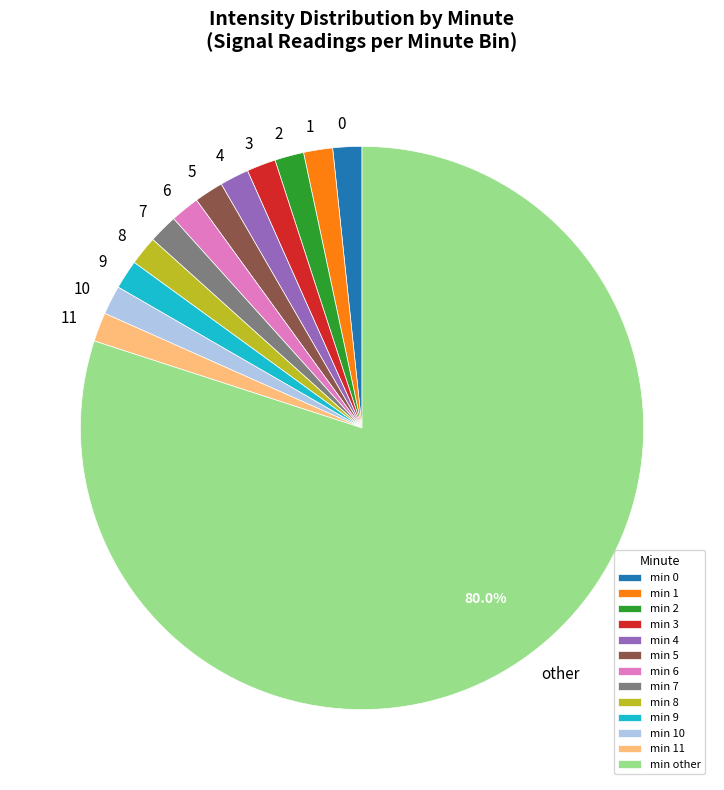

Do 8 and 6 together represent more than half of the pie?

No